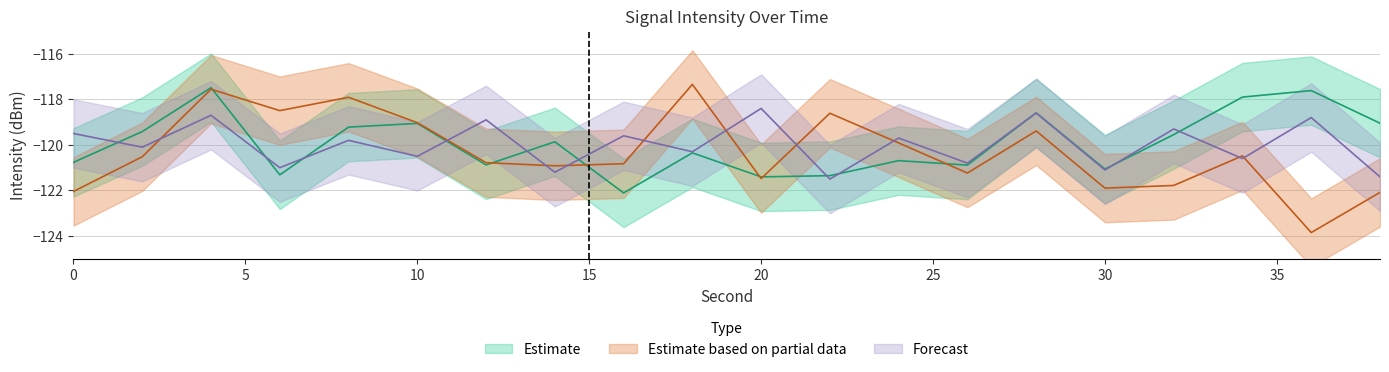

What is the lowest value of the Estimate series?

-122.1